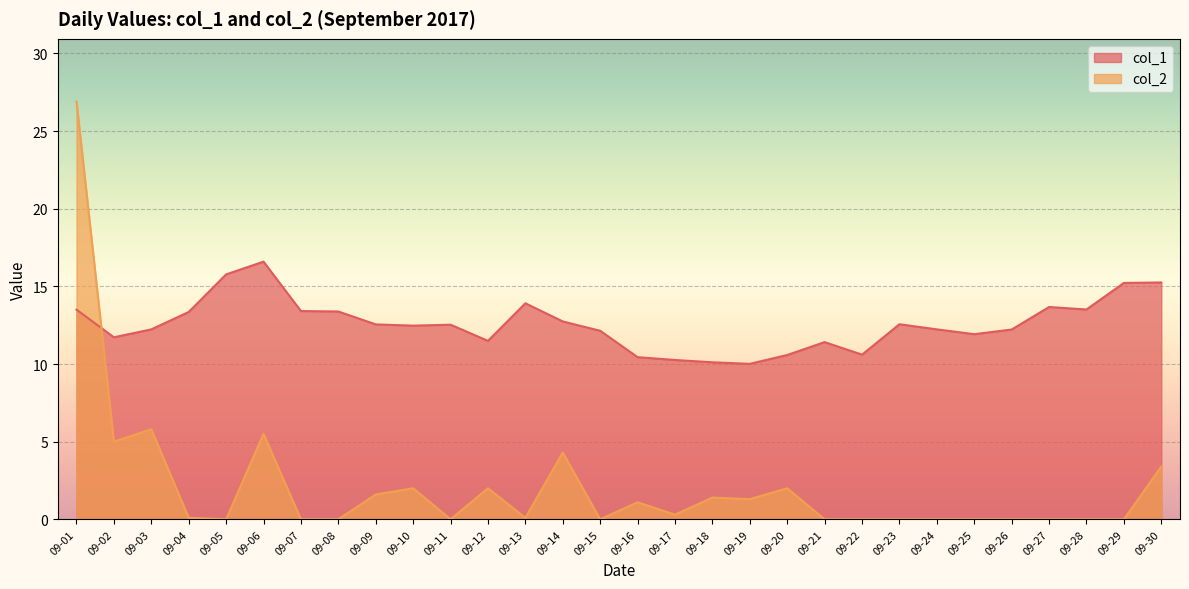

What are all the series names shown in the legend?

col_1, col_2